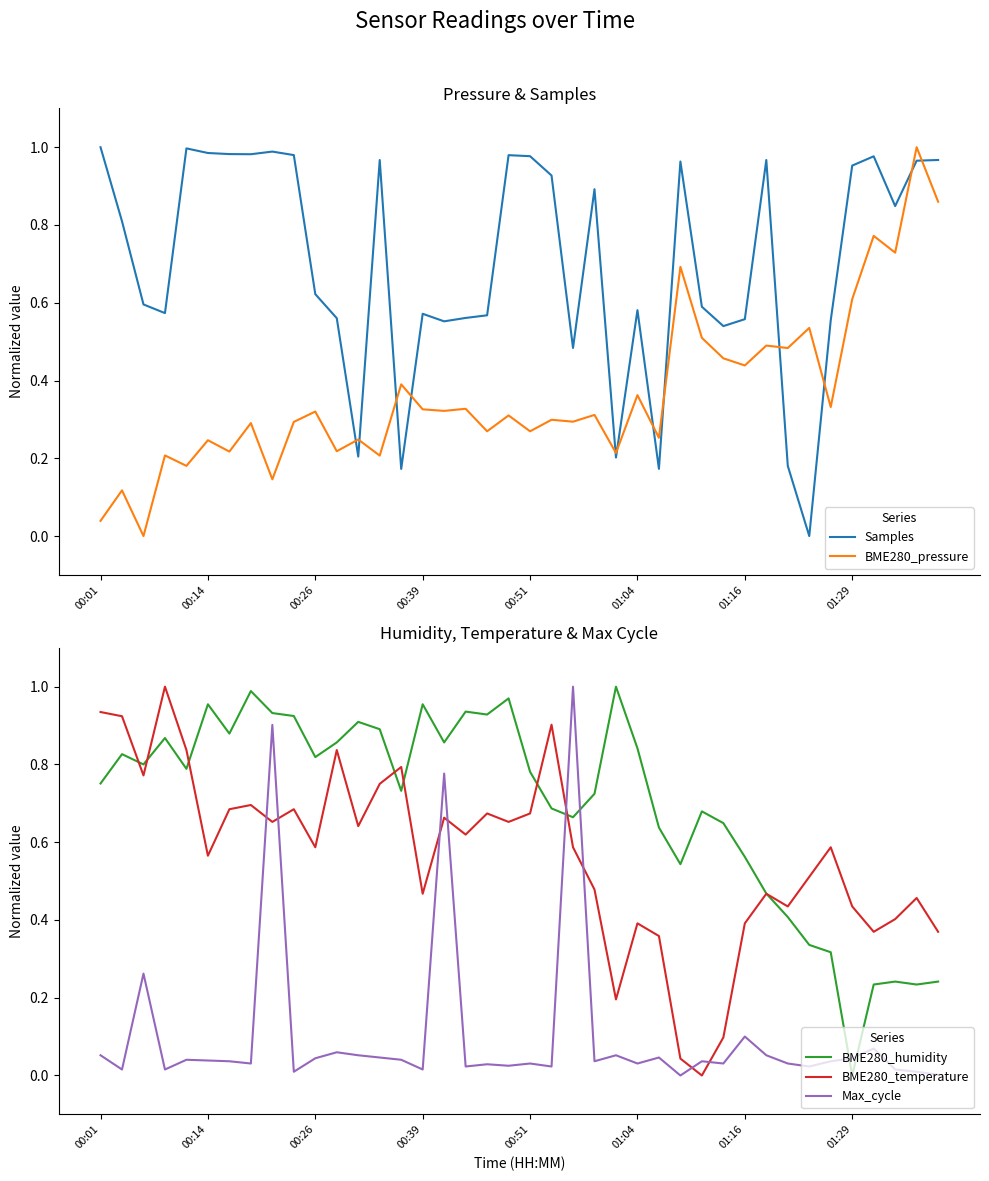

What is the maximum value for Samples?

1.0